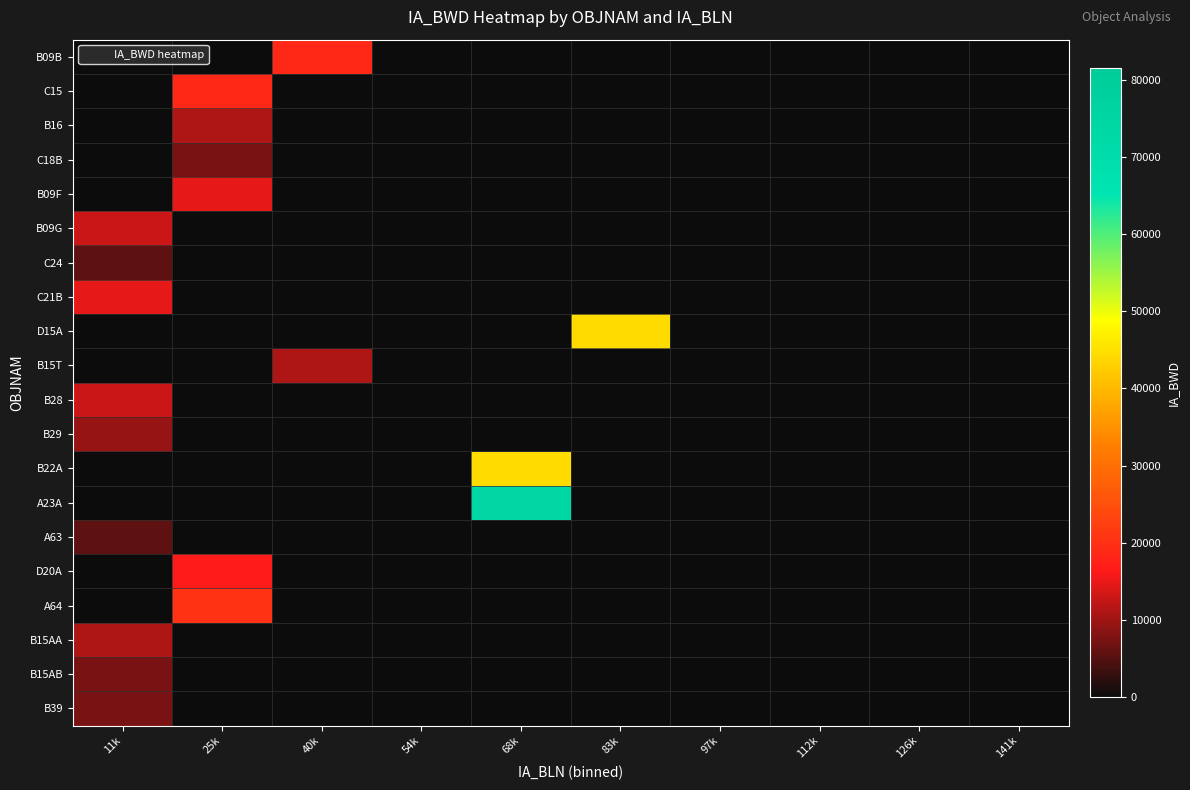

Rank the series at 25k from lowest to highest value.

B09B, B09G, C24, C21B, D15A, B15T, B28, B29, B22A, A23A, A63, B15AA, B15AB, B39, C18B, B16, B09F, D20A, C15, A64